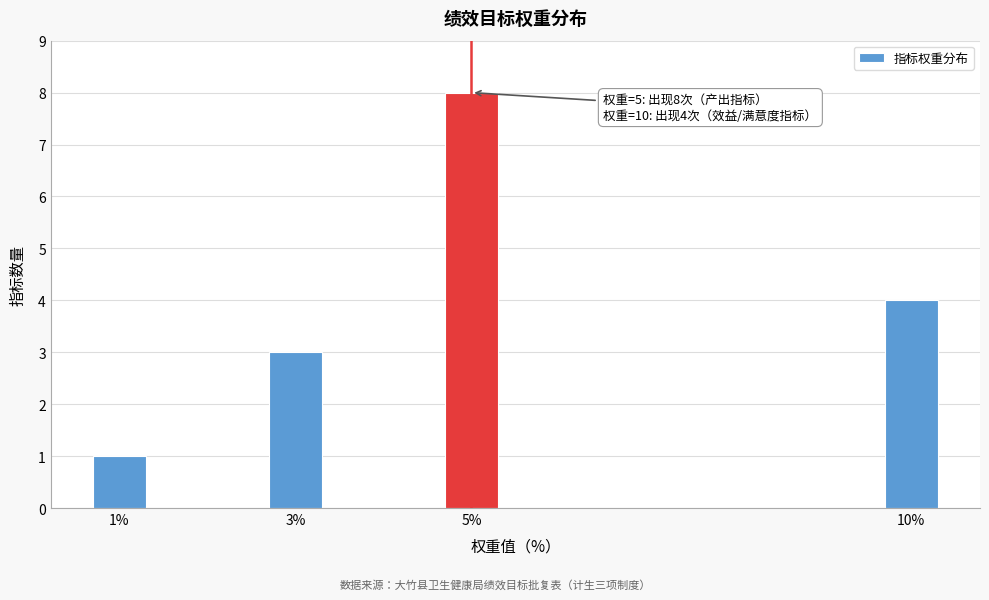

Reading left to right, transcribe all the data shown in this chart.

1%=1	3%=3	5%=8	10%=4